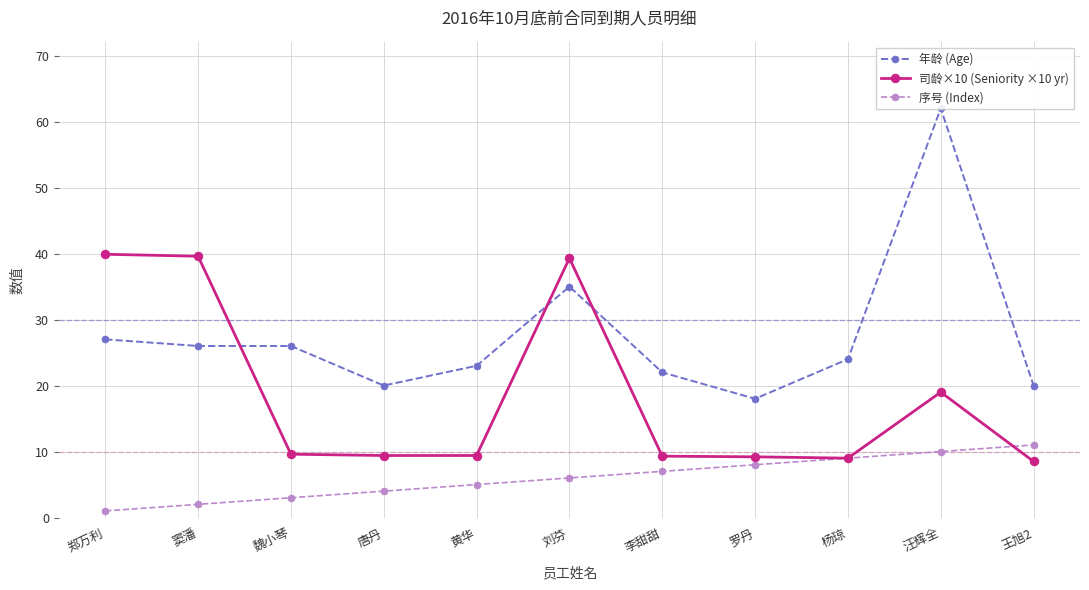

Count the number of categories in the chart.

11